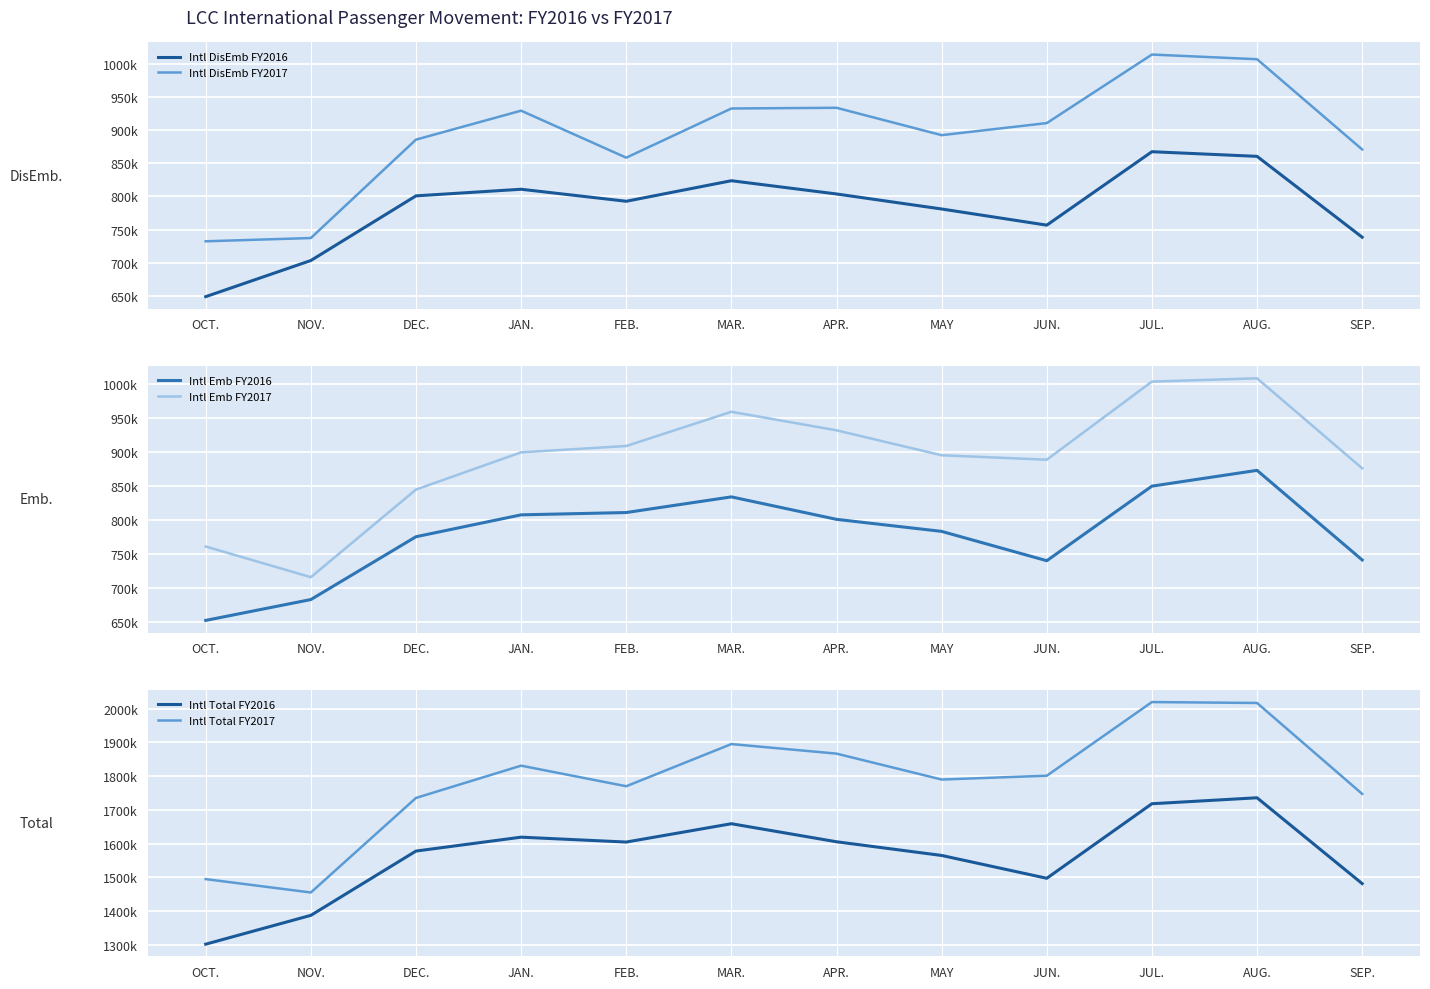

What is the difference between the maximum and second lowest values in the Intl Total FY2016 series?

348500